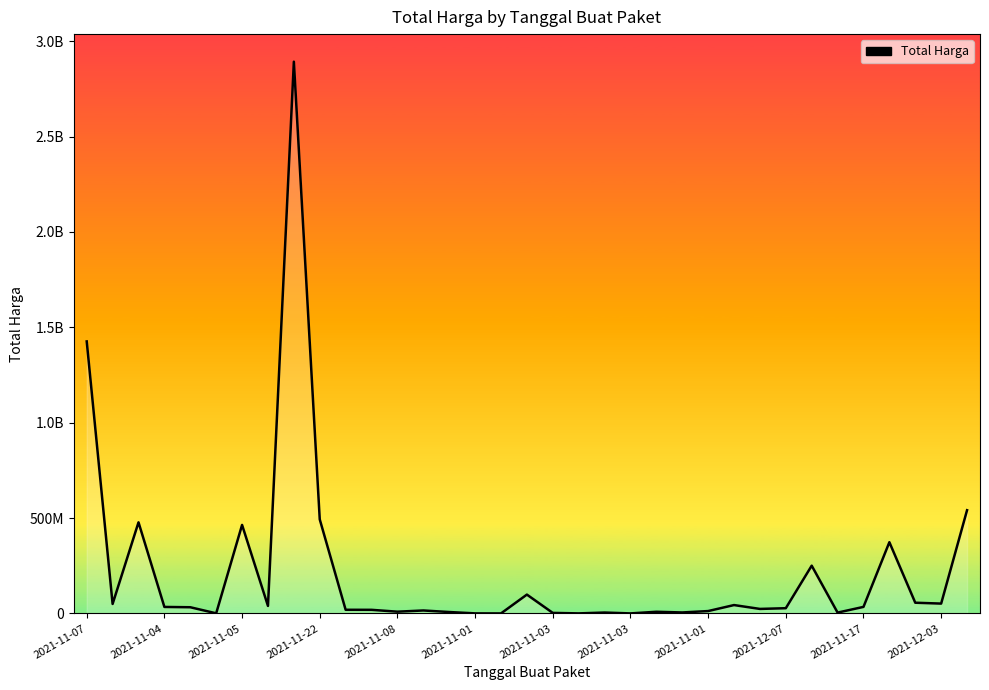

Does the chart display data point markers on the line(s)?

No